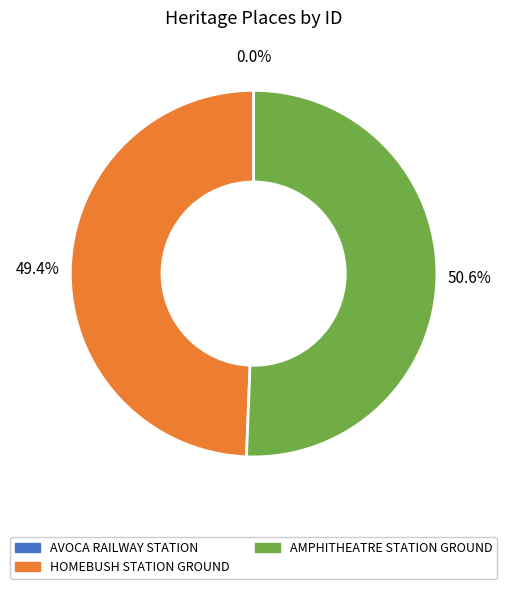

To the nearest percent, what portion does AMPHITHEATRE STATION GROUND represent?

51%